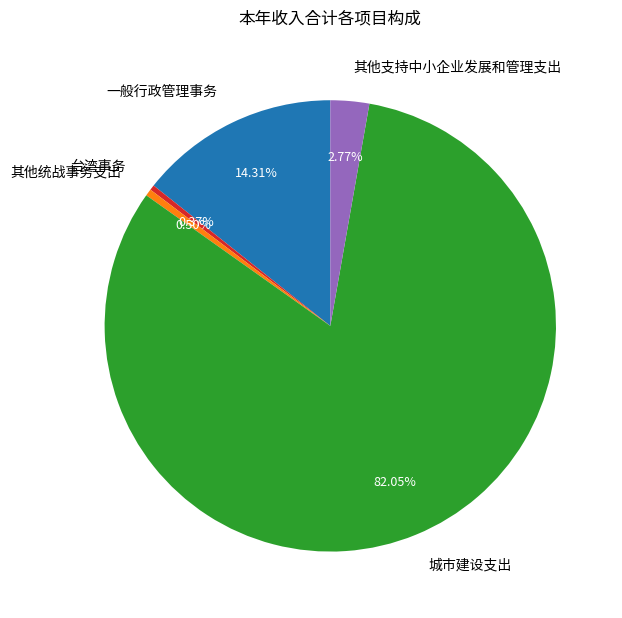

To the nearest percent, what portion does 一般行政管理事务 represent?

14%